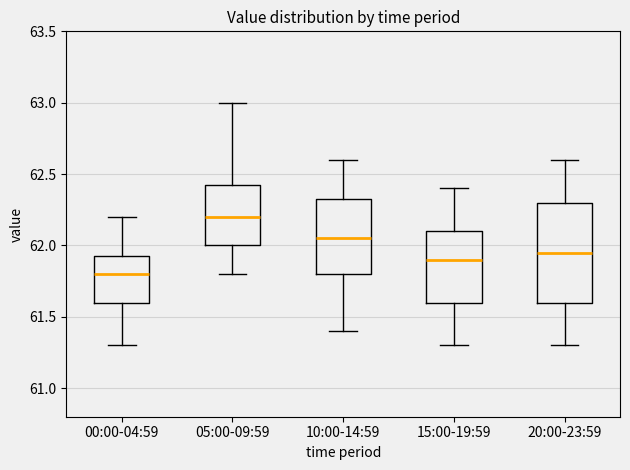

Where does the median line of the box for 05:00-09:59 sit on the y-axis? The values are not printed on the chart, so give them approximately, as read against the axis.

62.20